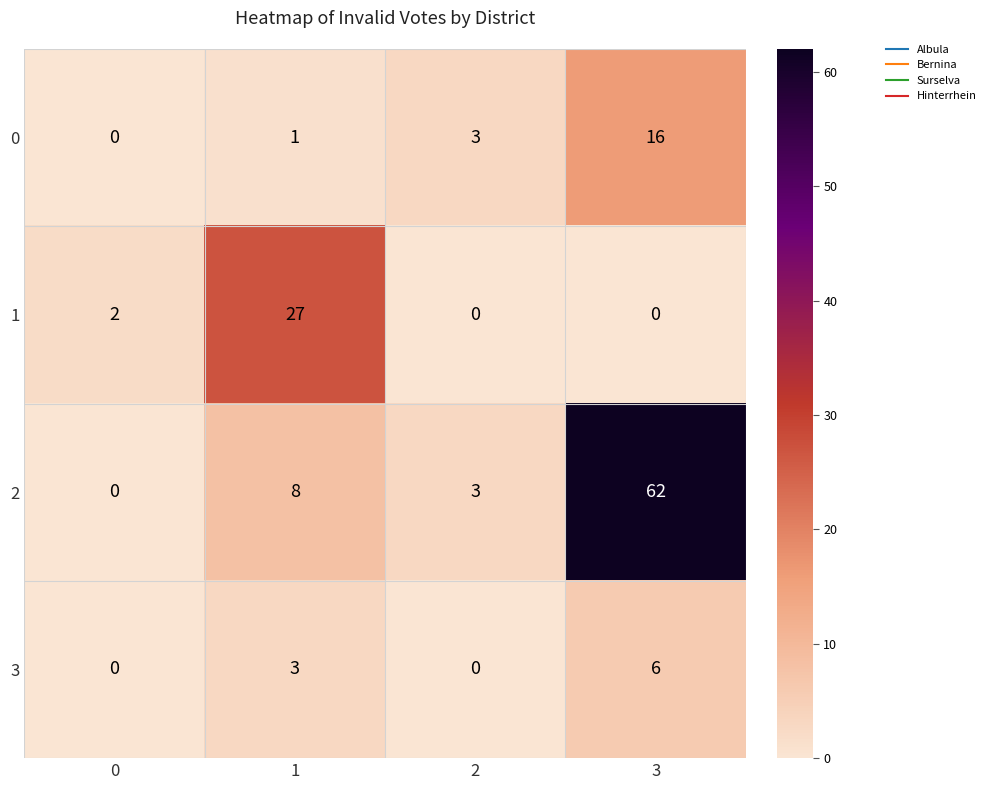

List the series in order of their peak value, lowest first.

3, 0, 1, 2